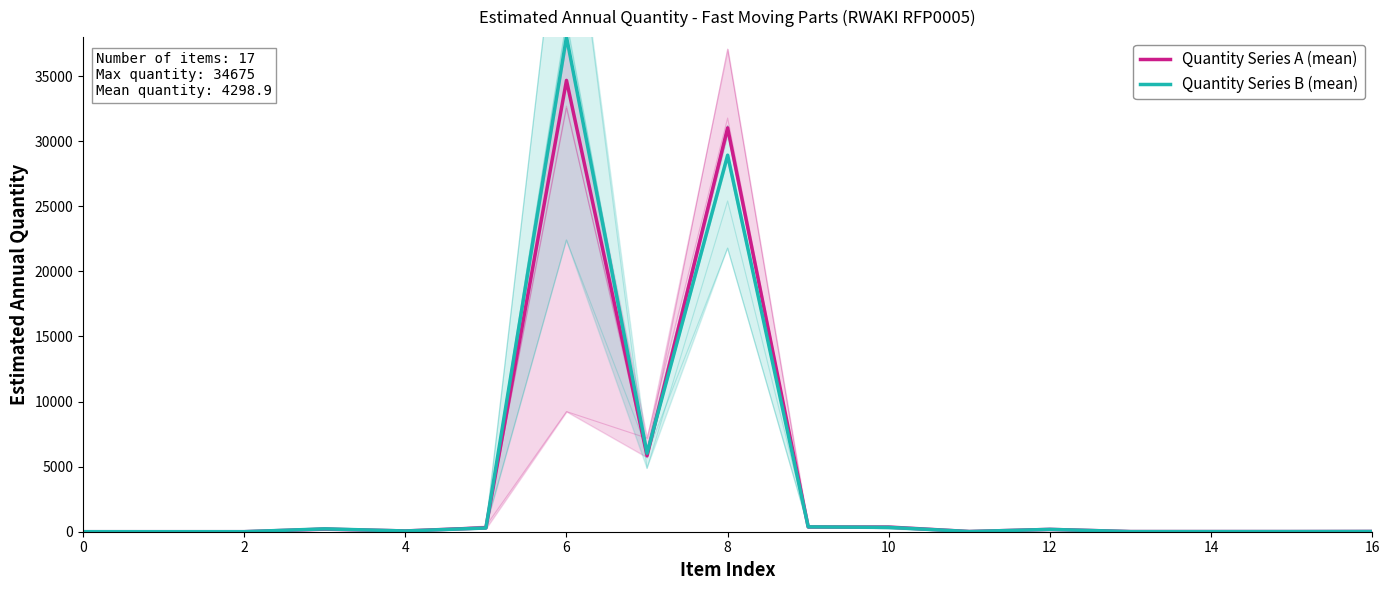

Between which two adjacent categories do Quantity Series B (mean) and Quantity Series A (mean) first intersect?

0 and 2